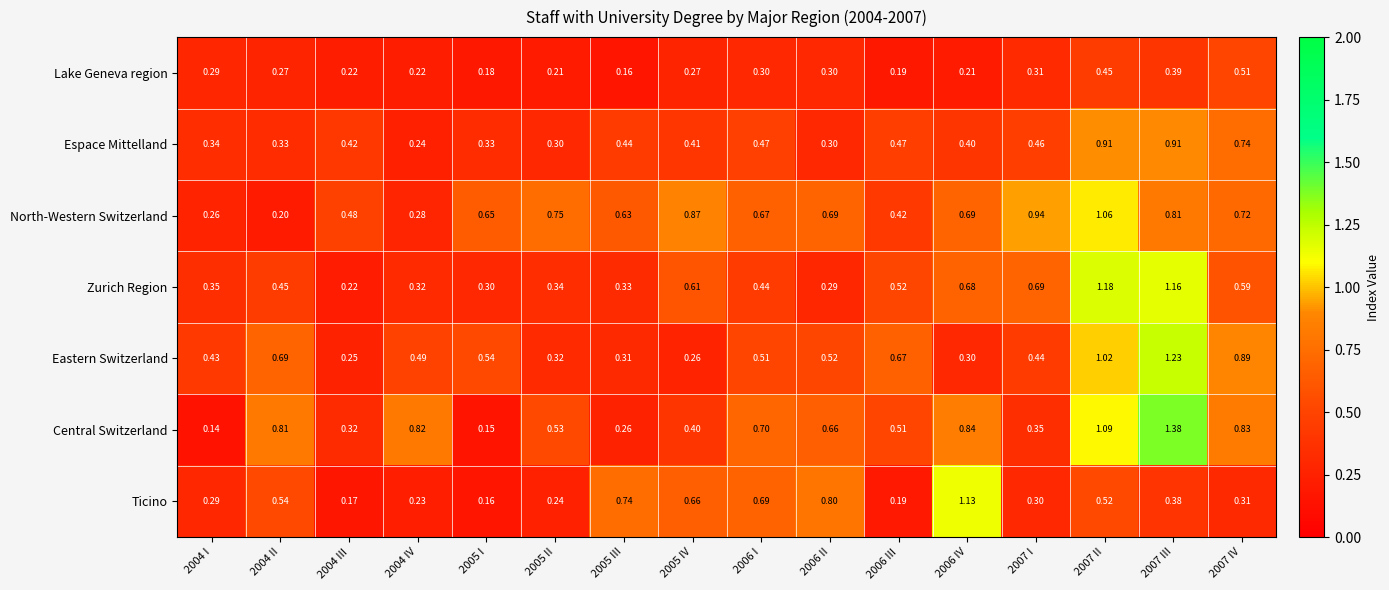

List the series in order of their peak value, highest first.

Central Switzerland, Eastern Switzerland, Zurich Region, Ticino, North-Western Switzerland, Espace Mittelland, Lake Geneva region